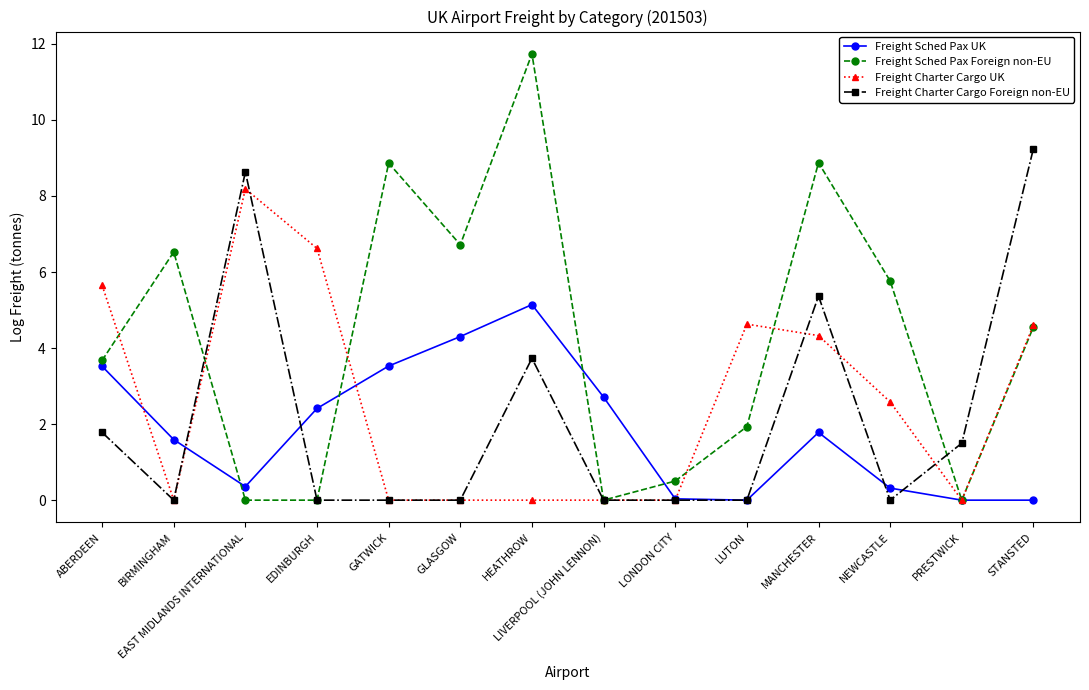

List the series in order of their peak value, highest first.

Freight Sched Pax Foreign non-EU, Freight Charter Cargo Foreign non-EU, Freight Charter Cargo UK, Freight Sched Pax UK